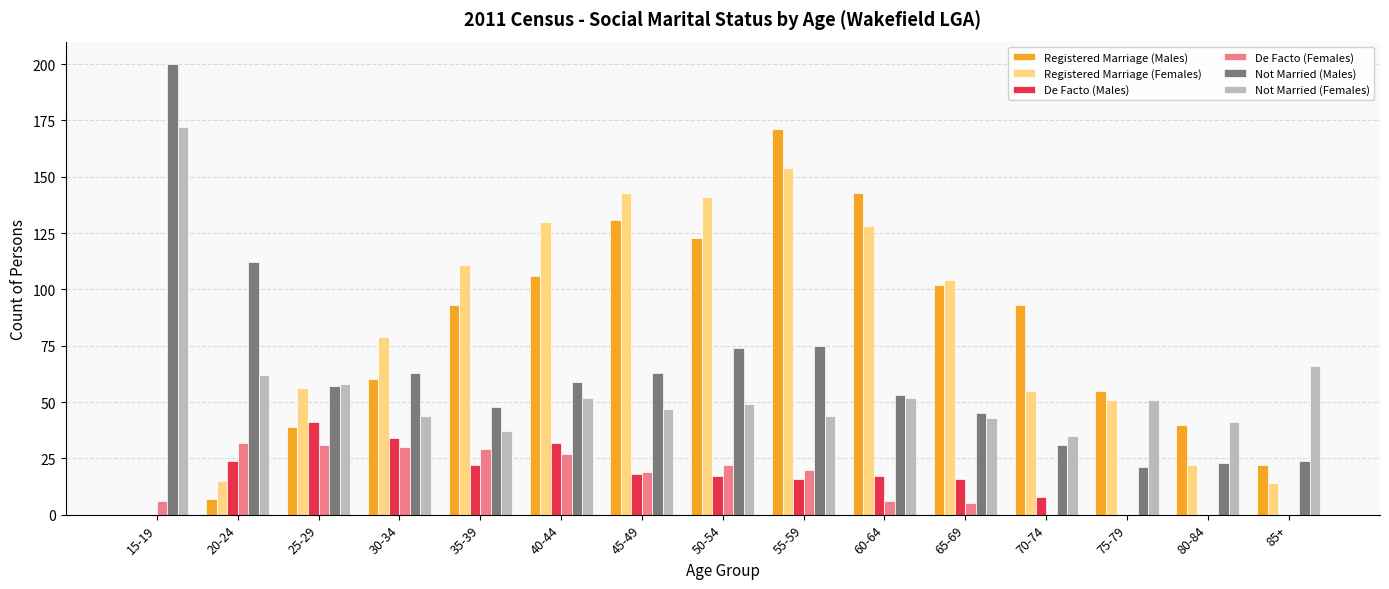

What is the sum of all Not Married (Males) values?

948